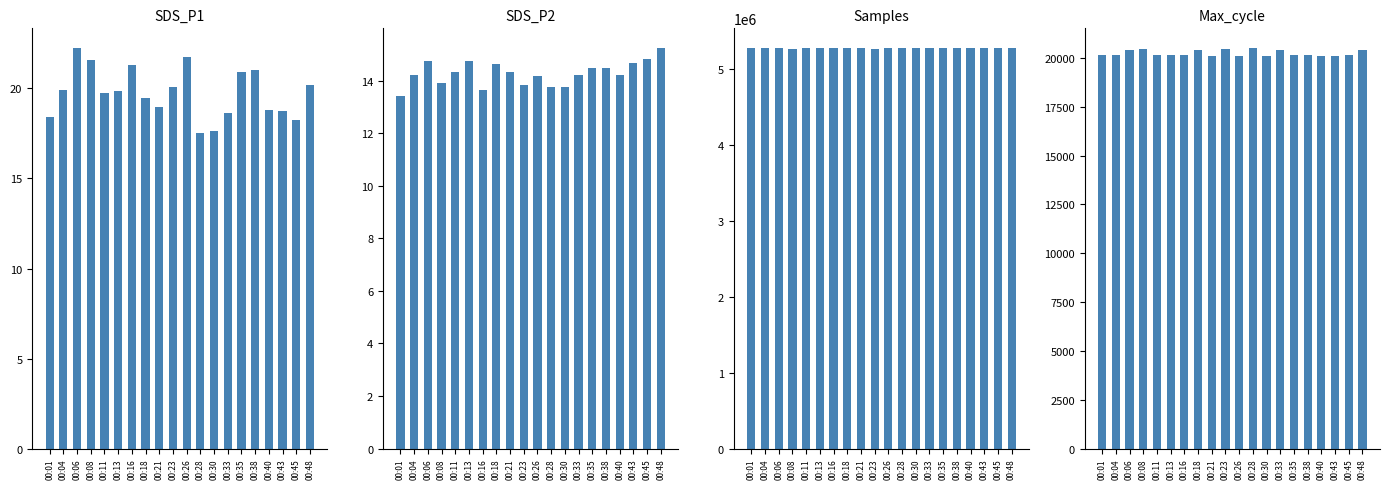

Is it true that SDS_P1 equals 26.3 at 00:01?

False